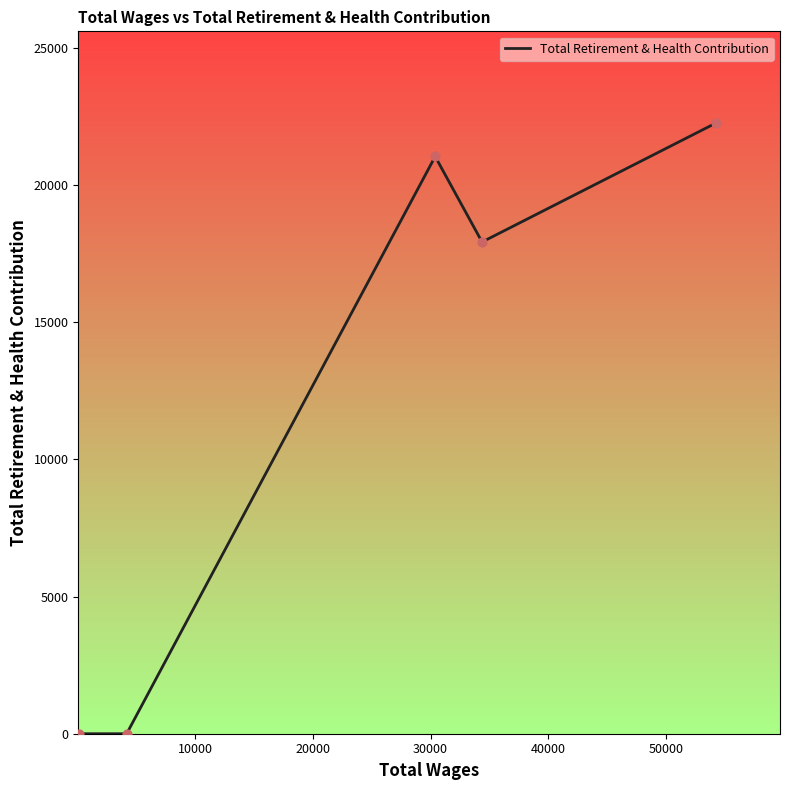

What is the sum of all values?

61235